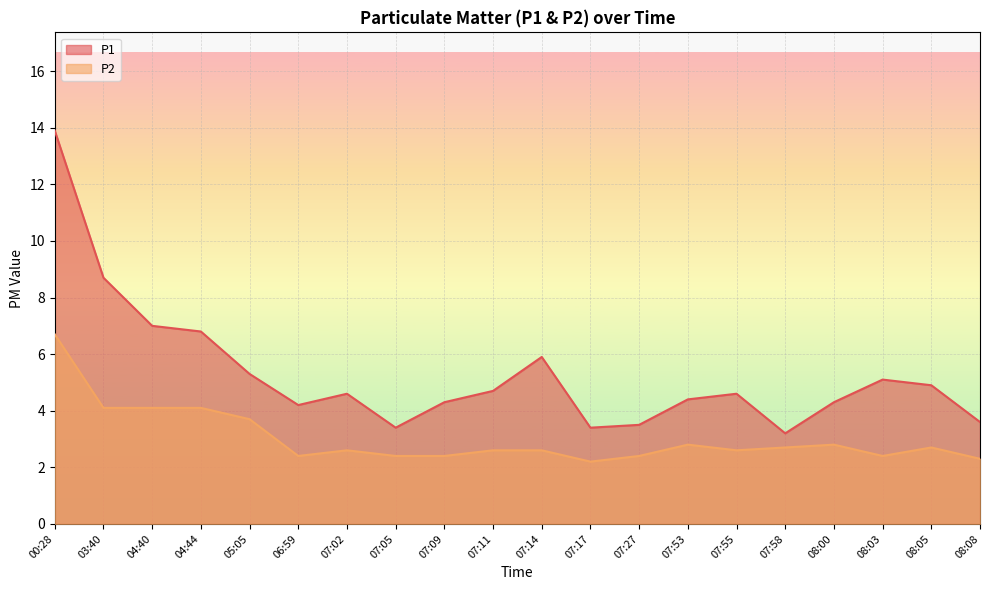

How many lines are shown in the chart?

2